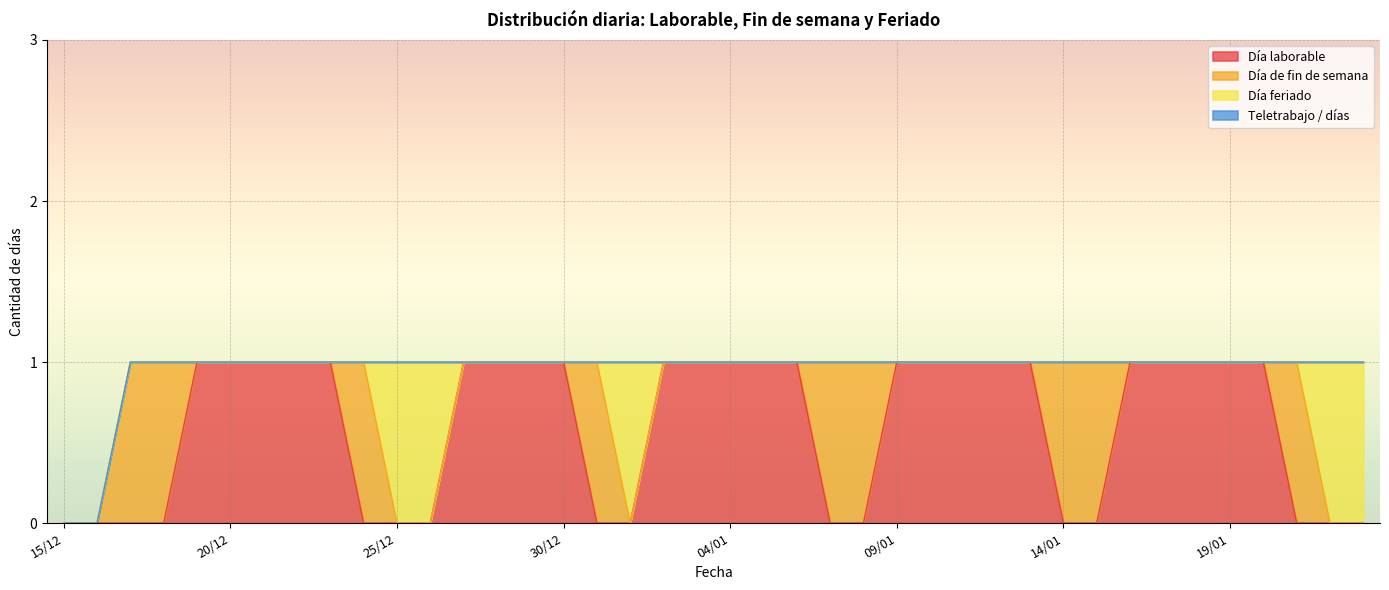

How many values in the Día feriado series exceed 0?

5